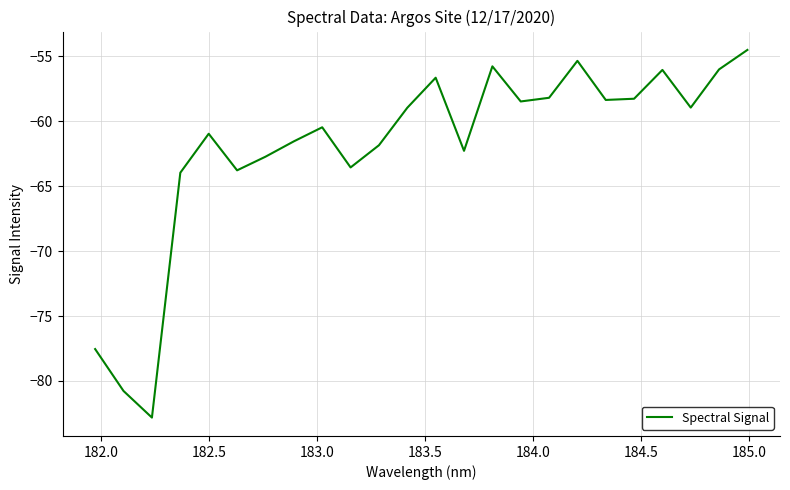

What is the maximum value shown in the chart?

-54.5